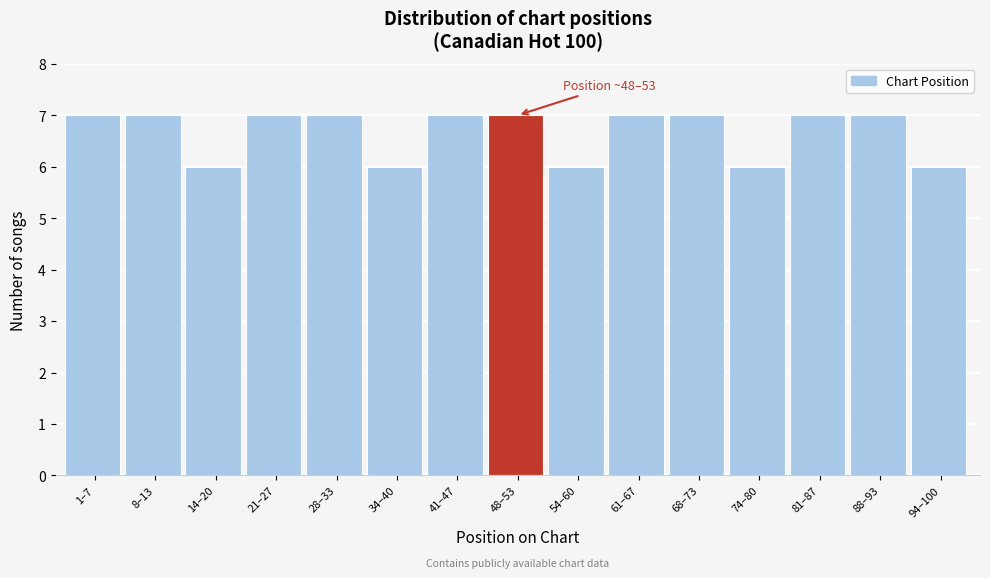

Reading left to right, extract all data points from this chart.

7	7	6	7	7	6	7	7	6	7	7	6	7	7	6